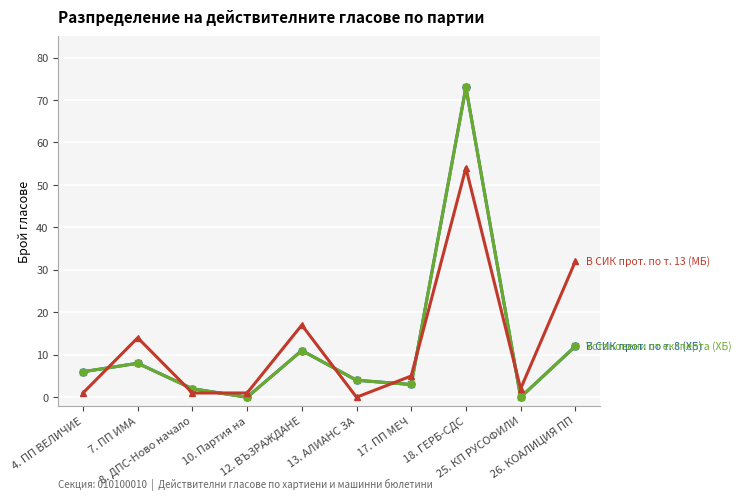

Does the chart have visible grid lines?

Yes